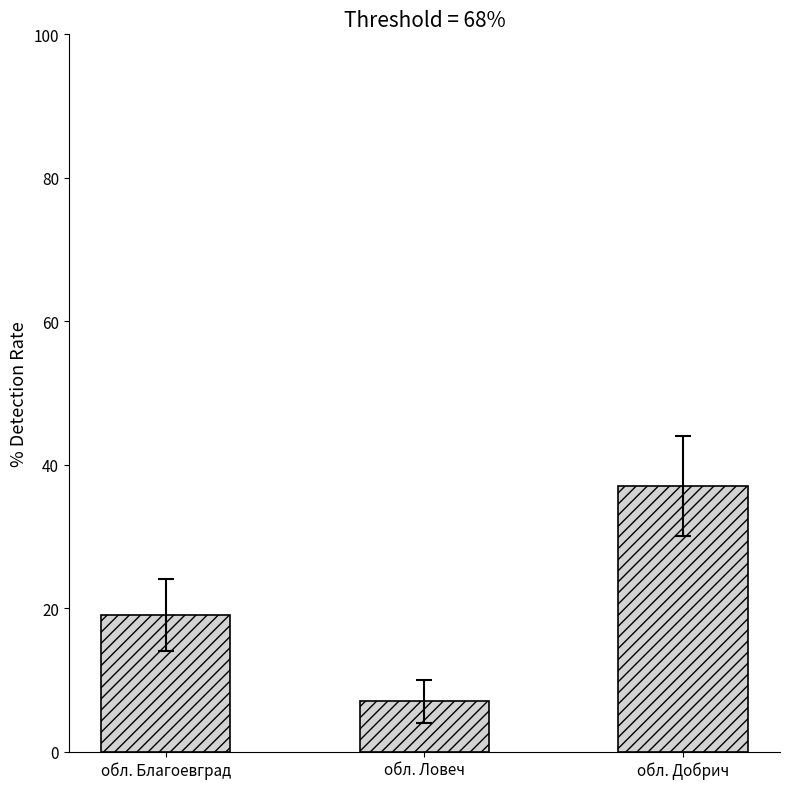

True or false: the data shows 65 at обл. Добрич.

False